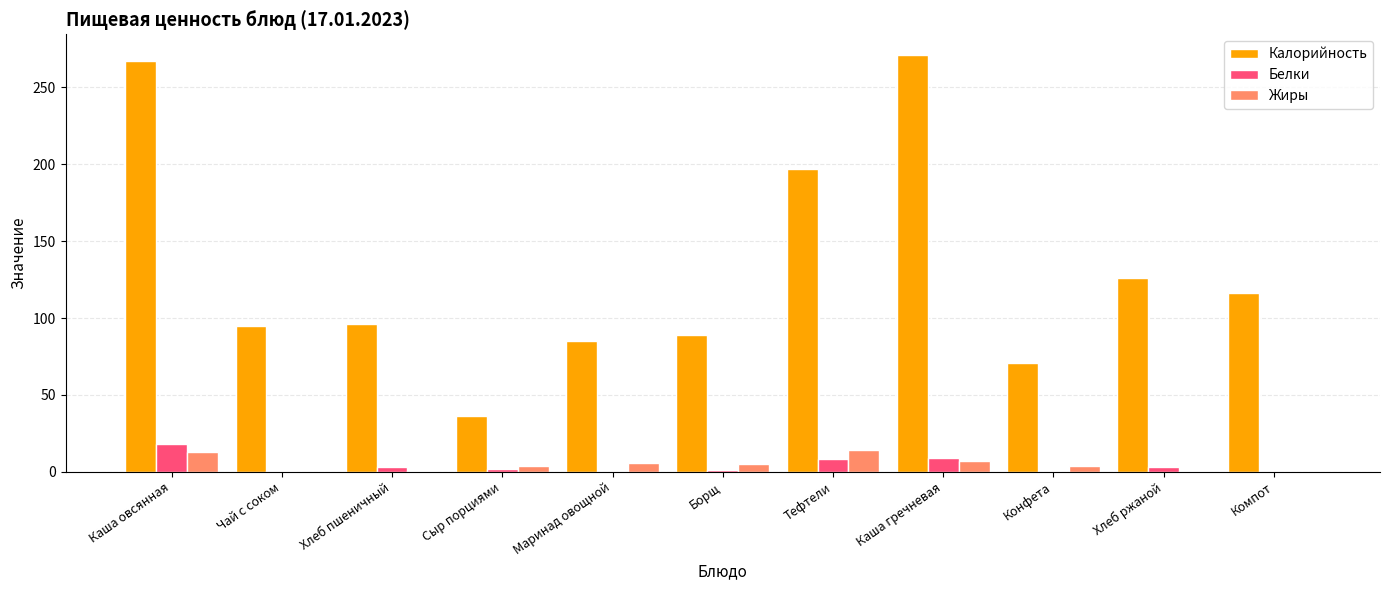

True or false: Белки has a value of 9.0 at Каша гречневая.

True